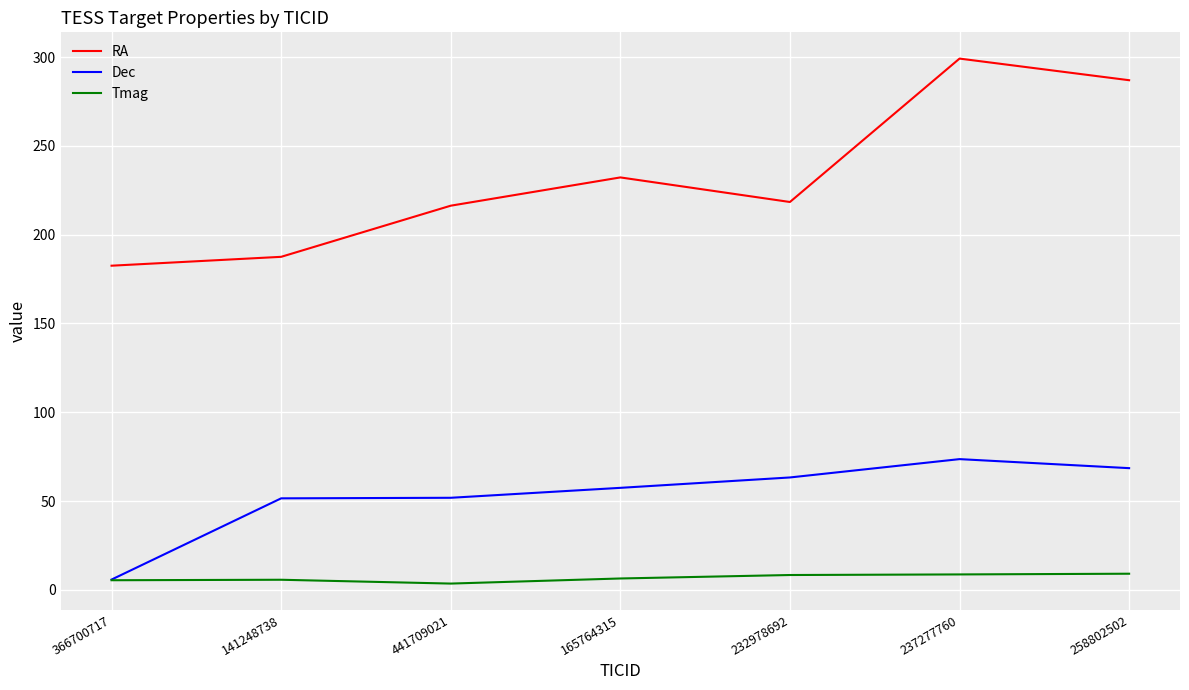

Which series has the largest total across all categories?

RA